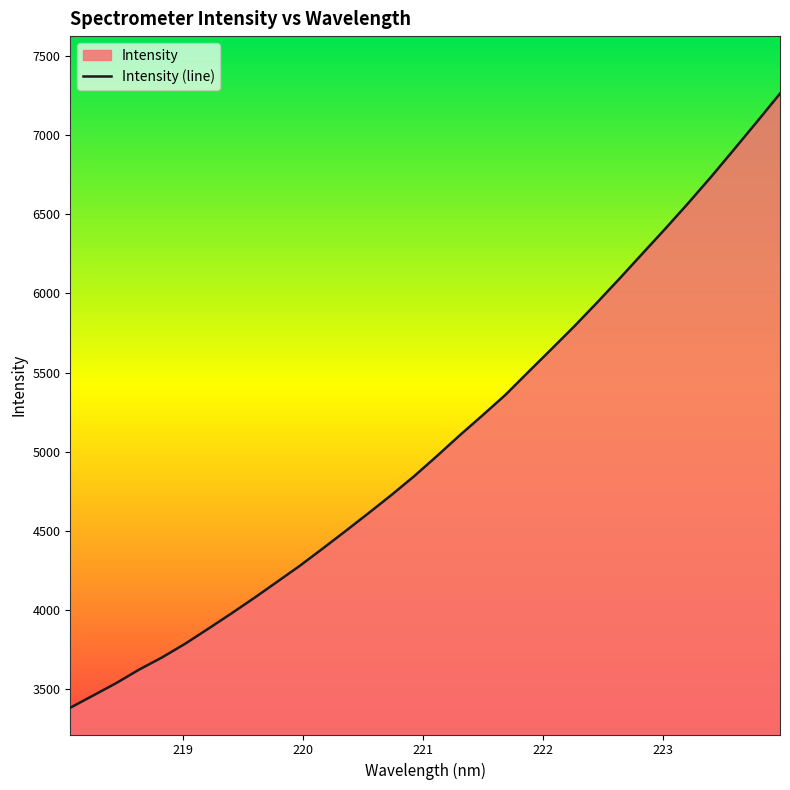

What is the label of the 8th point from the left?

219.3979